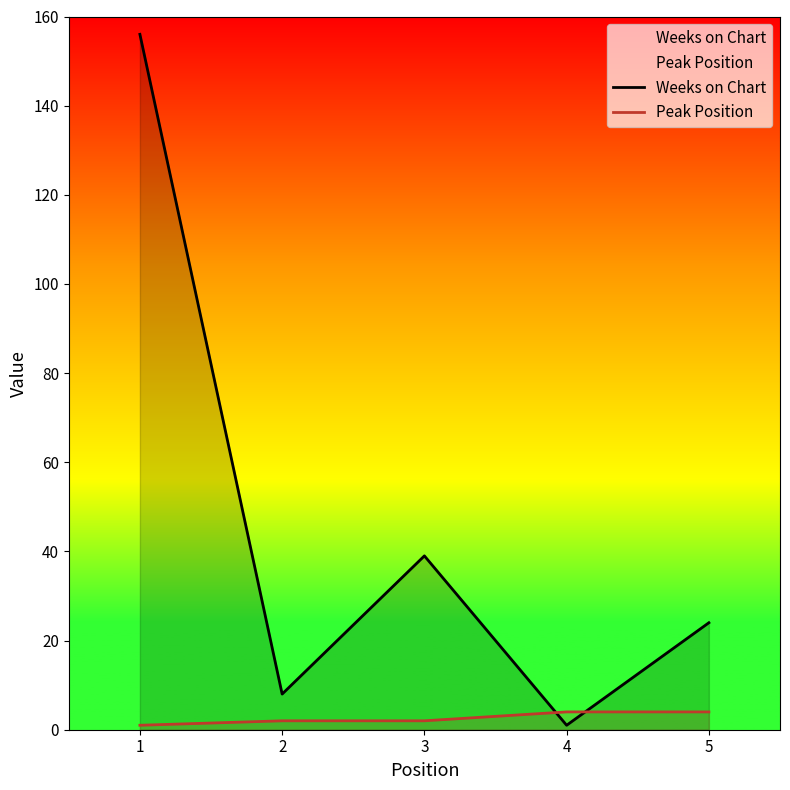

What is the smallest value displayed?

1